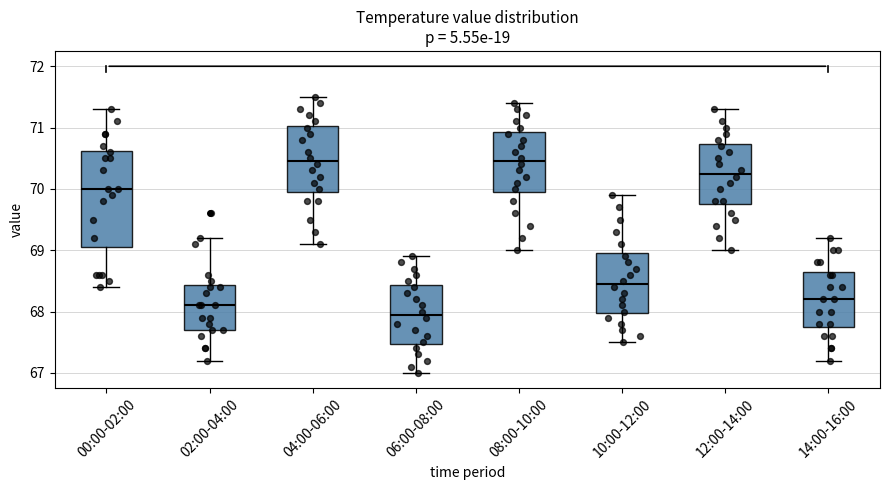

Where does the upper whisker of the box for 12:00-14:00 end on the y-axis? The values are not printed on the chart, so give them approximately, as read against the axis.

71.3